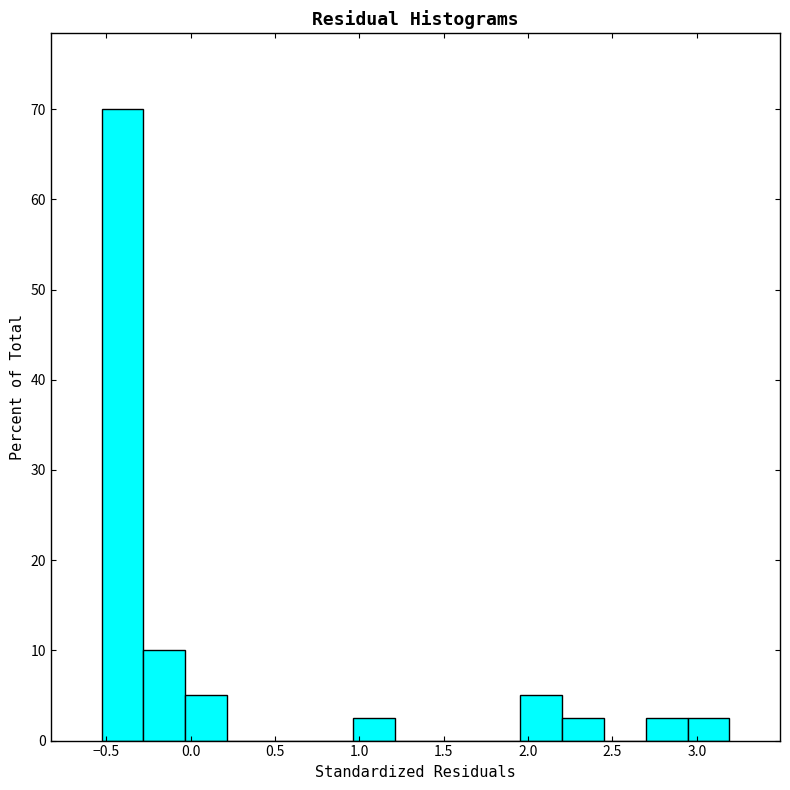

What is the height of the bar covering -0.05 to 0.20 on the x-axis? Neither the bar edges nor the heights are printed on the chart, so give them approximately, as read against the axes.

5